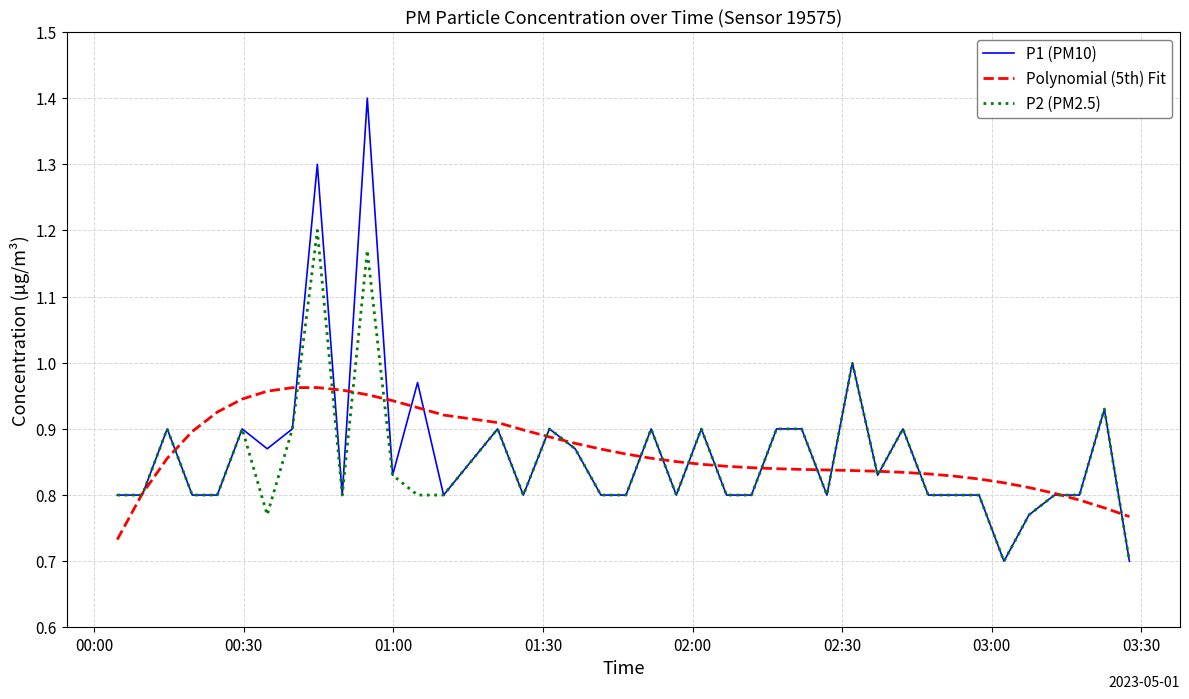

What is the greatest value displayed?

1.4